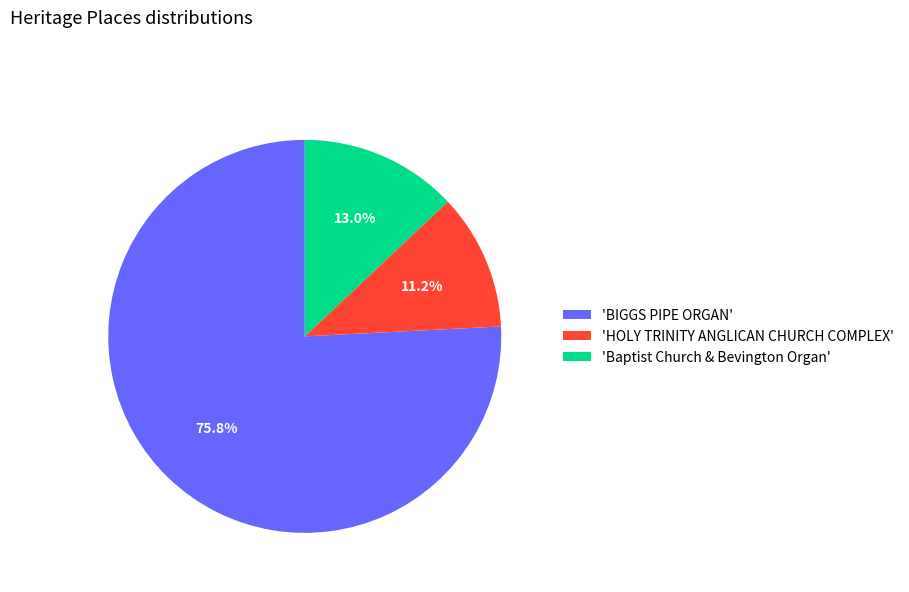

Which slice is the smallest?

'HOLY TRINITY ANGLICAN CHURCH COMPLEX'